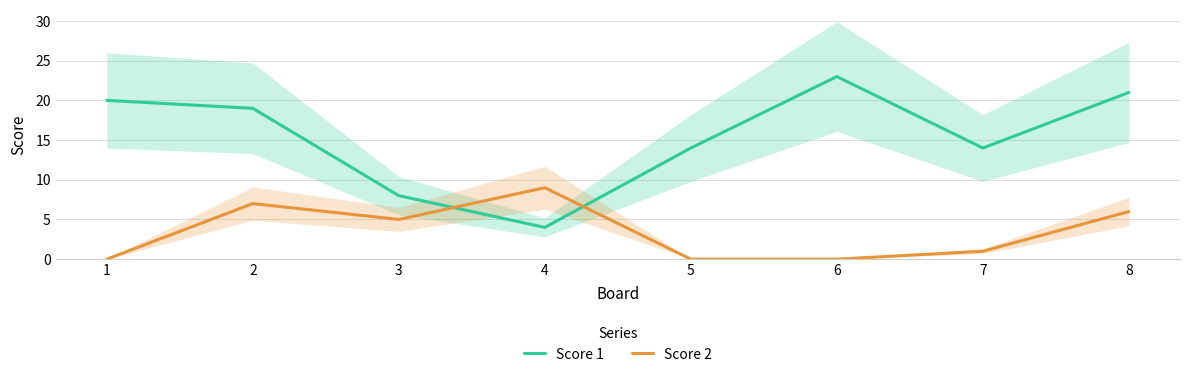

True or false: Score 1 and Score 2 intersect in this chart.

True